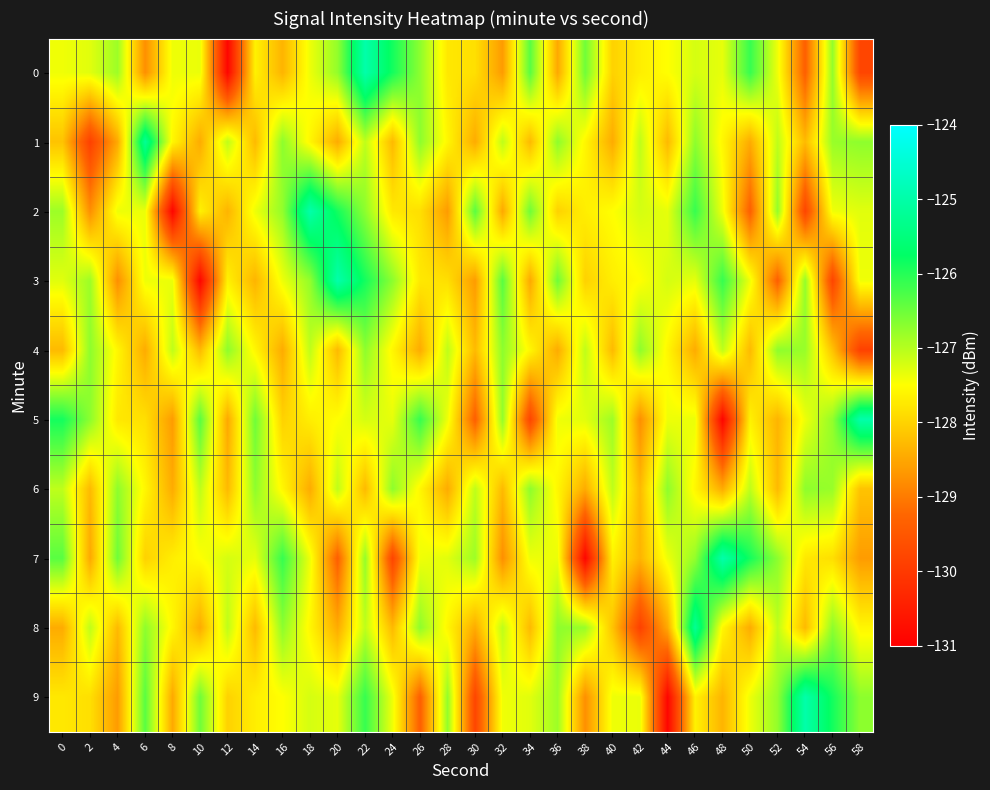

What is the total value across all series at 32?

-1275.5